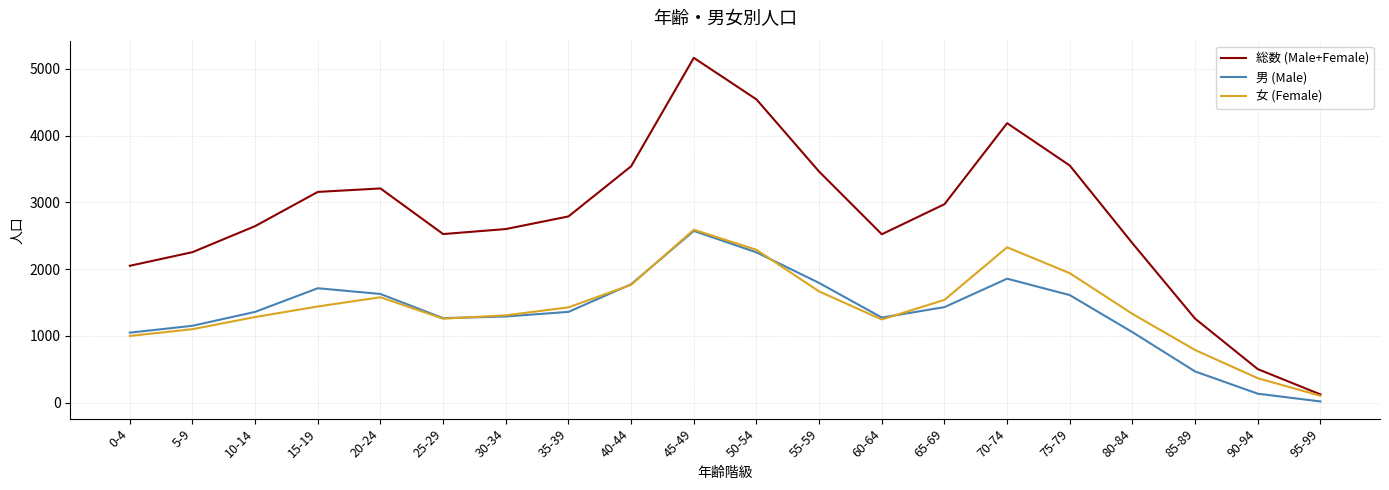

Which series has the largest total across all categories?

総数 (Male+Female)